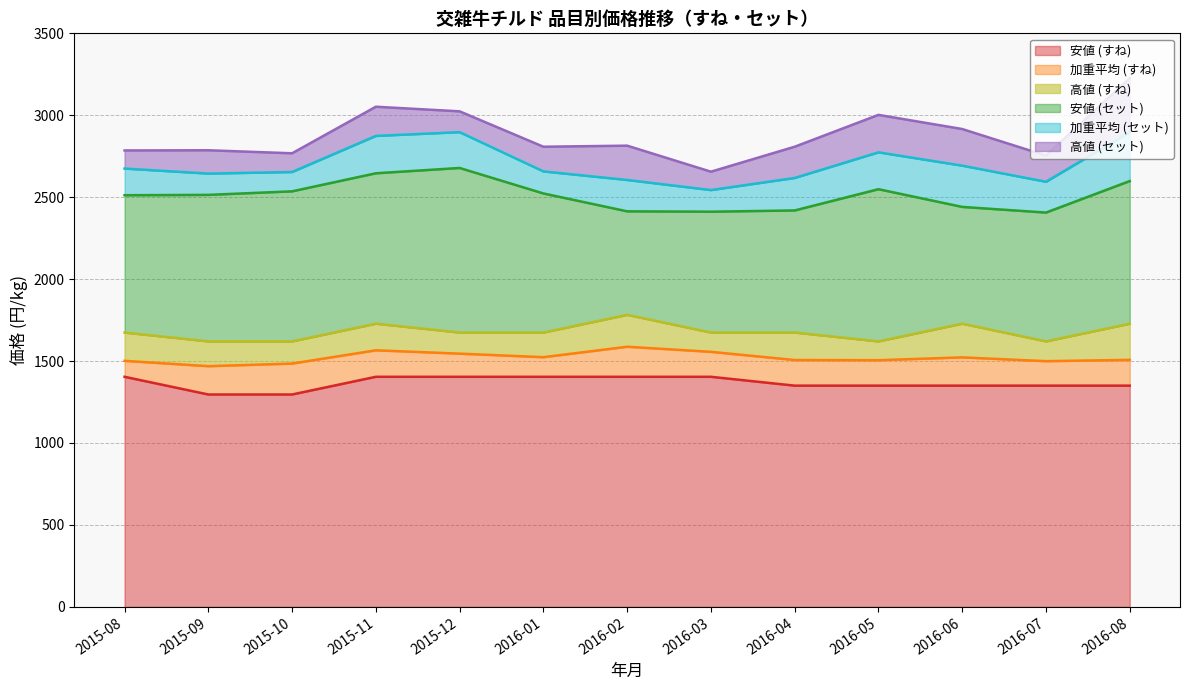

In 高値 (セット), how many points are higher than both neighbors (excluding endpoints)?

4